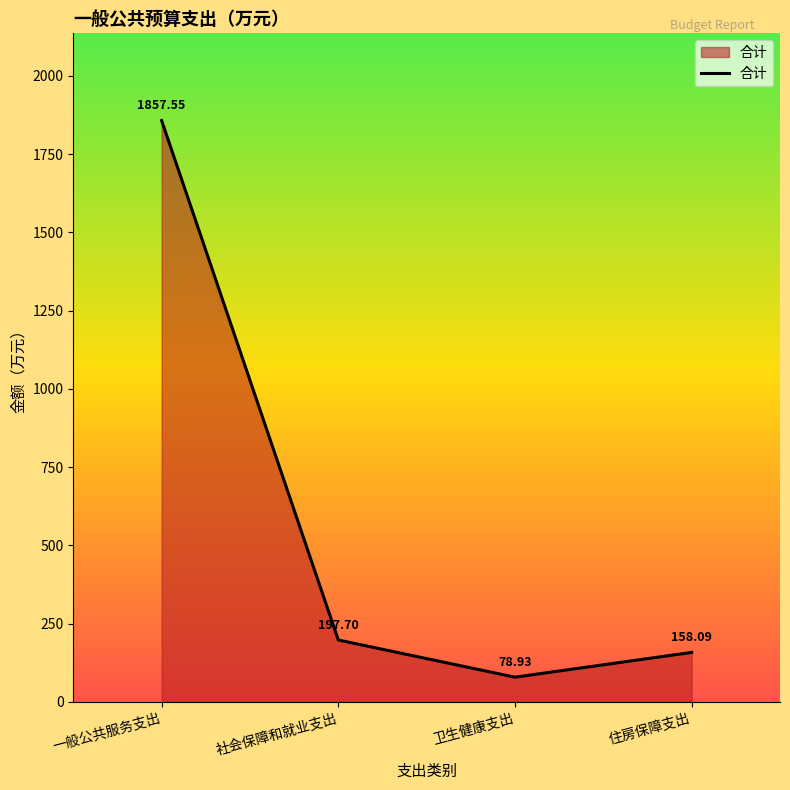

What is the difference between the second highest and minimum values?

118.8